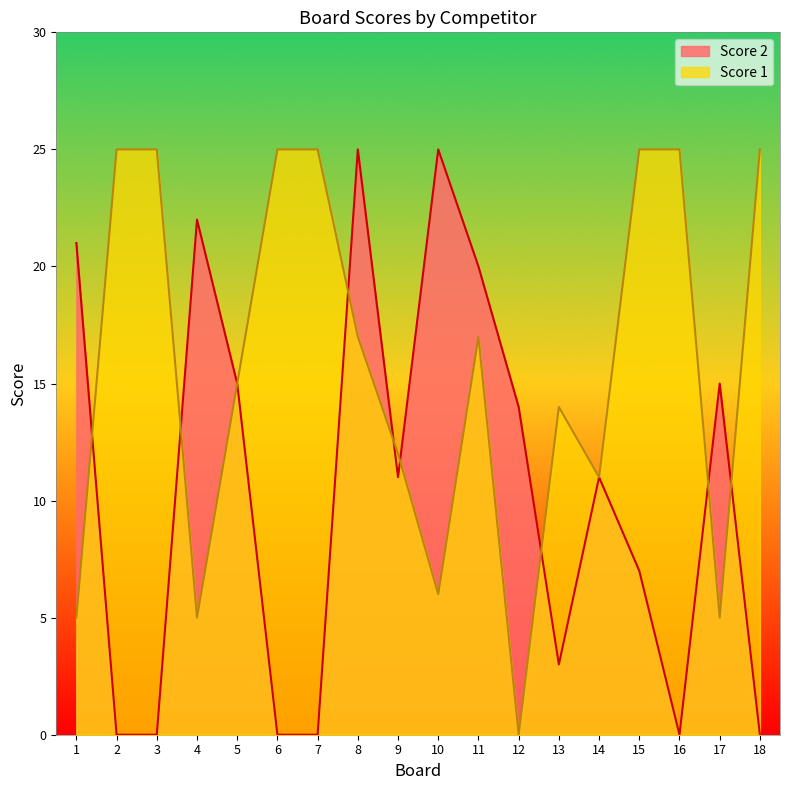

What is the value of the Score 2 point at the 5th from the left?

15